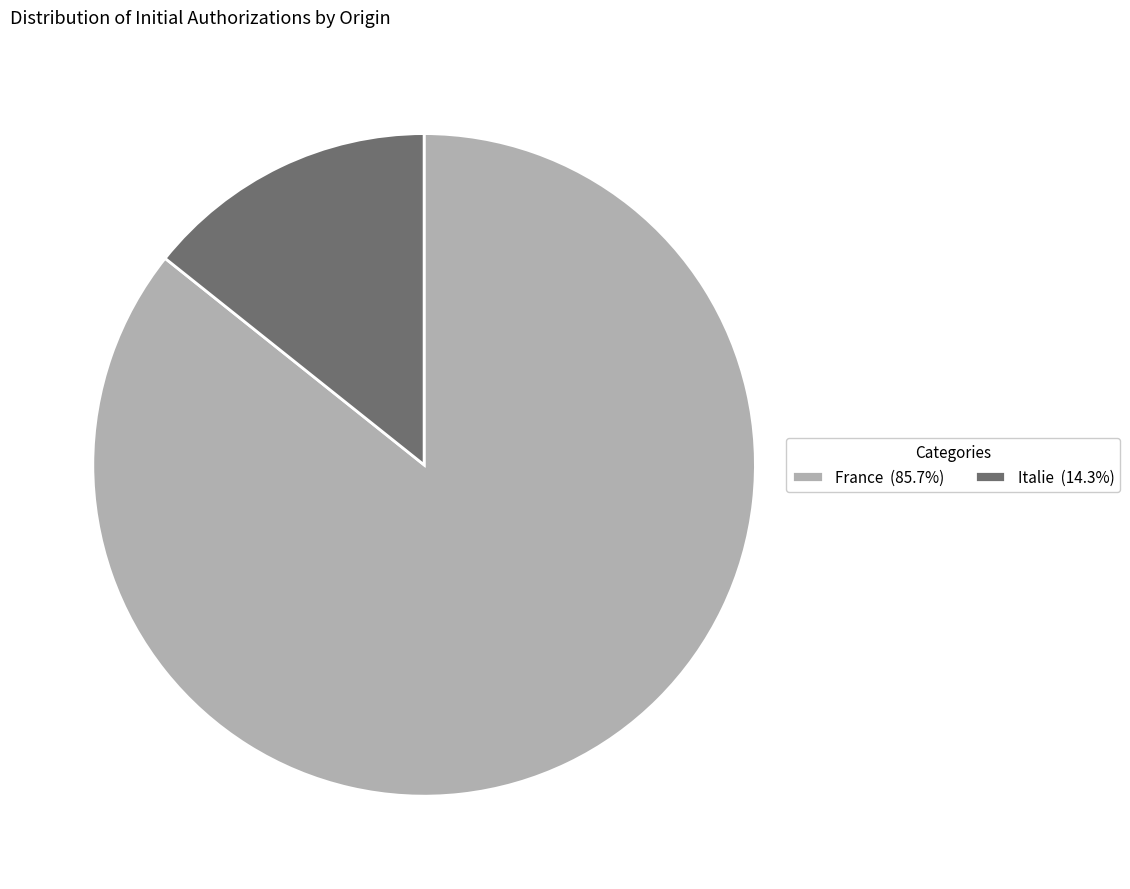

What is the ratio of the value at France (85.7%) to the value at Italie (14.3%)?

6.0